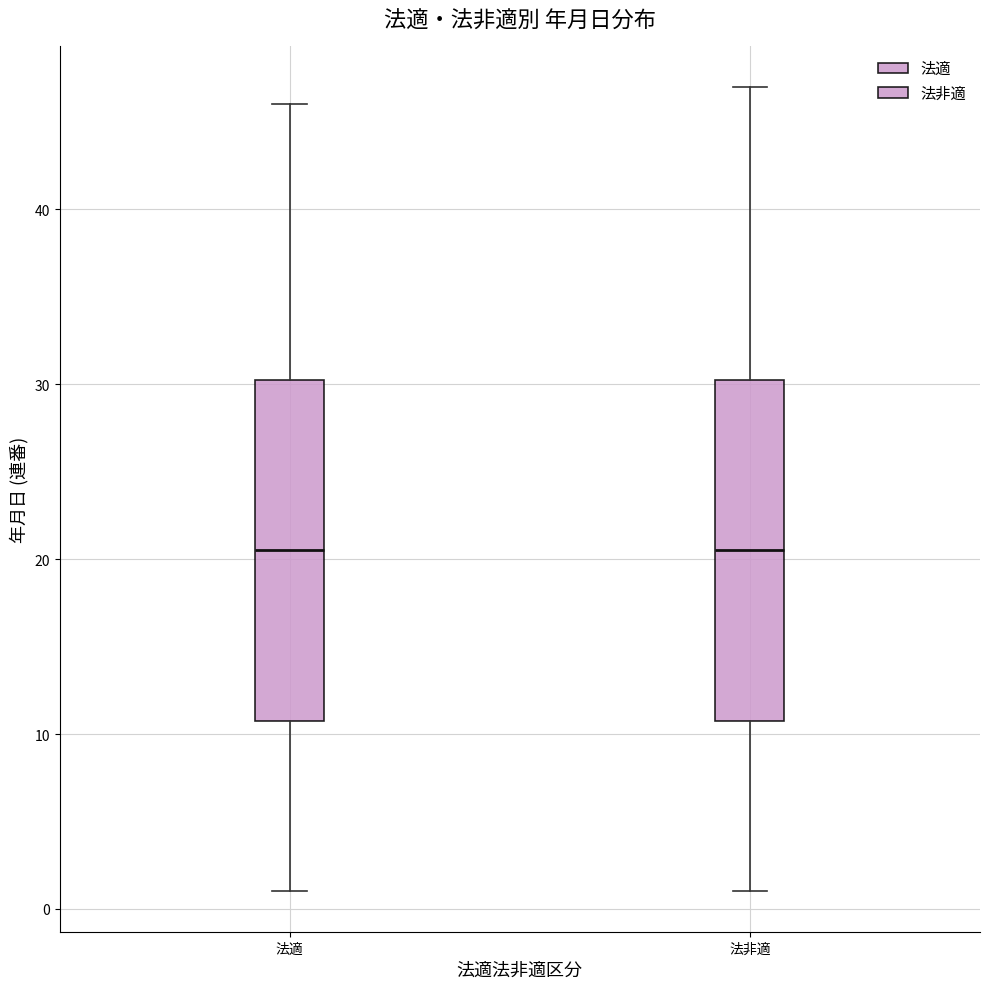

Reading left to right, read every box against the y-axis: the position of its median line, the range the box covers, and the ends of its whiskers. The values are not printed on the chart, so give them approximately, as read against the axis.

法適: median 21, box 11 to 30, whiskers 1 to 46
法非適: median 21, box 11 to 30, whiskers 1 to 47